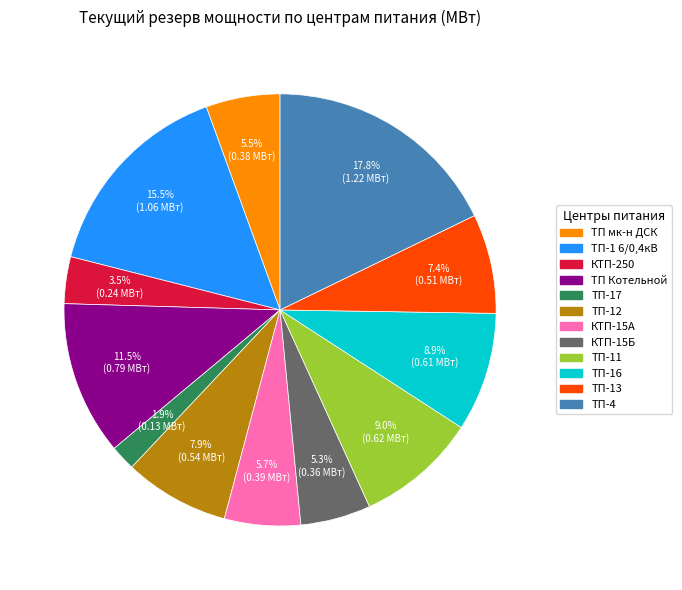

To the nearest percent, what is the difference between the largest and smallest slice percentages?

16%